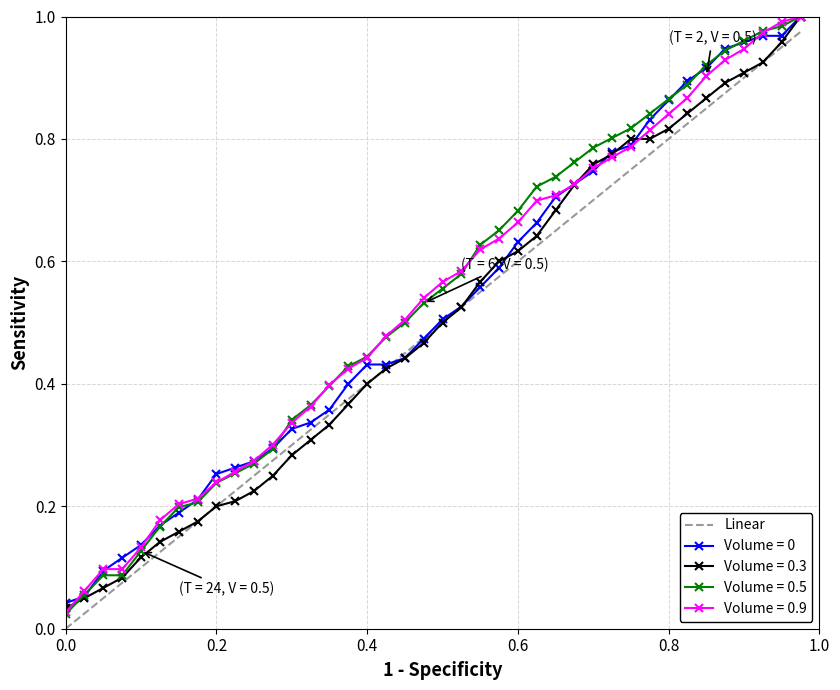

Reading left to right, list all the values displayed in this chart.

0.0	0.0	0.1	0.1	0.1	0.1	0.1	0.2	0.2	0.2	0.2	0.3	0.3	0.3	0.3	0.4	0.4	0.4	0.5	0.5	0.5	0.5	0.6	0.6	0.6	0.6	0.7	0.7	0.7	0.7	0.8	0.8	0.8	0.8	0.8	0.9	0.9	0.9	0.9	1.0